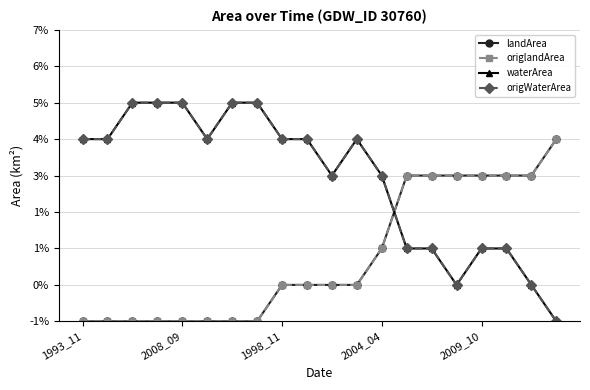

True or false: waterArea and origWaterArea cross at least once.

False